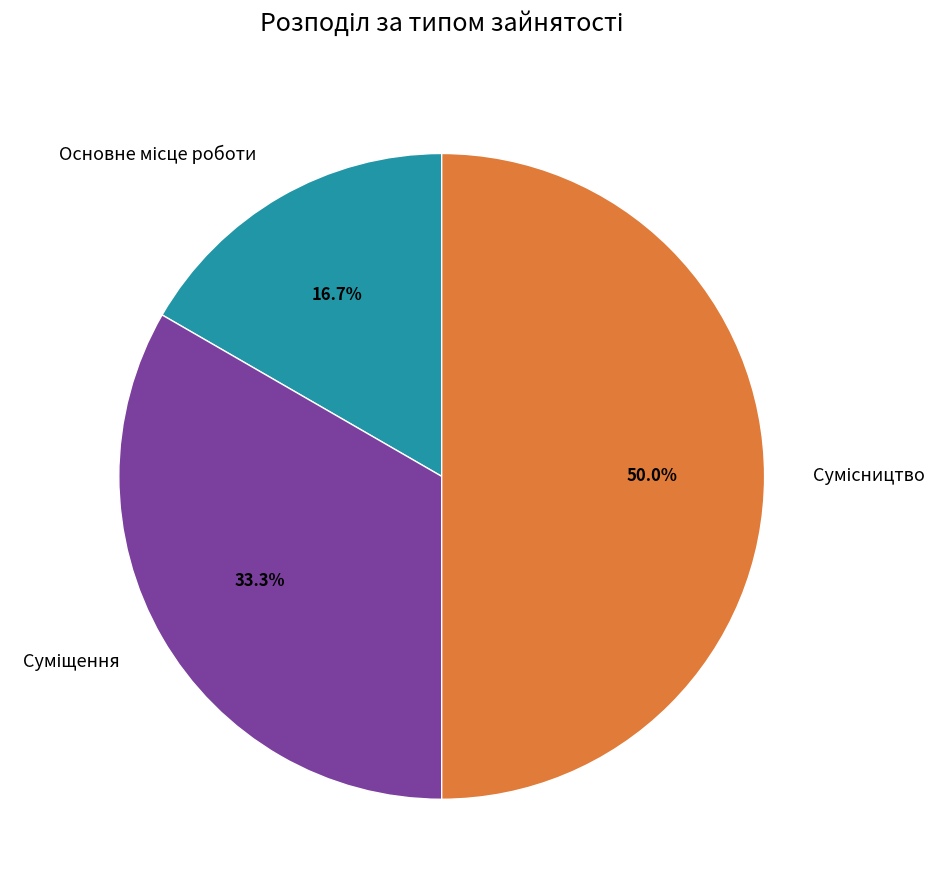

Which category has the smallest portion of the pie?

Основне місце роботи